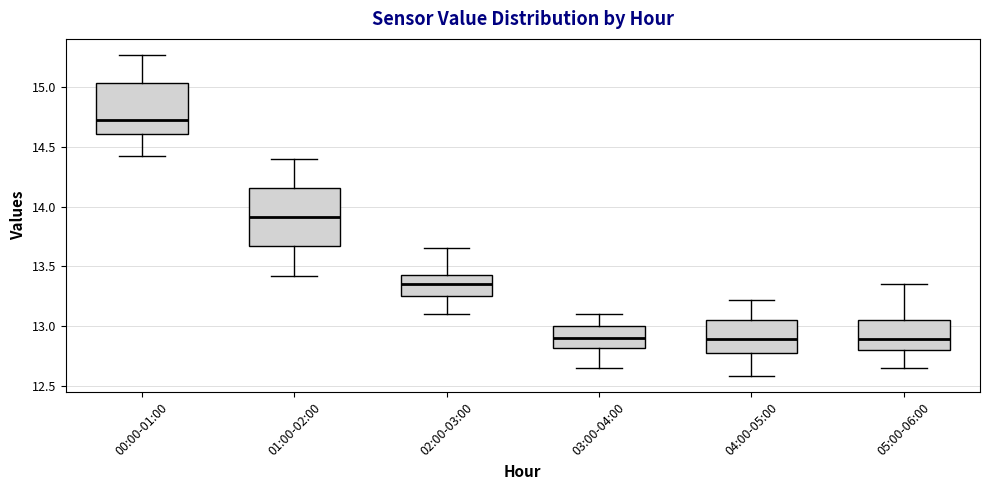

Where does the upper whisker of the box for 01:00-02:00 end on the y-axis? The values are not printed on the chart, so give them approximately, as read against the axis.

14.40